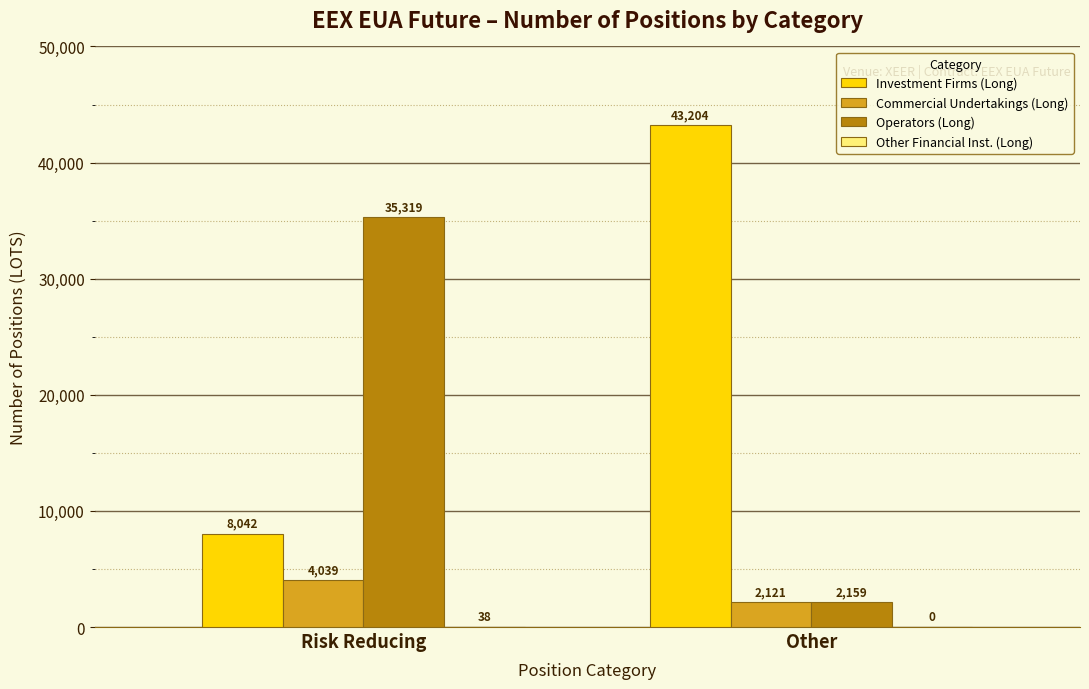

How many groups of bars are there?

2